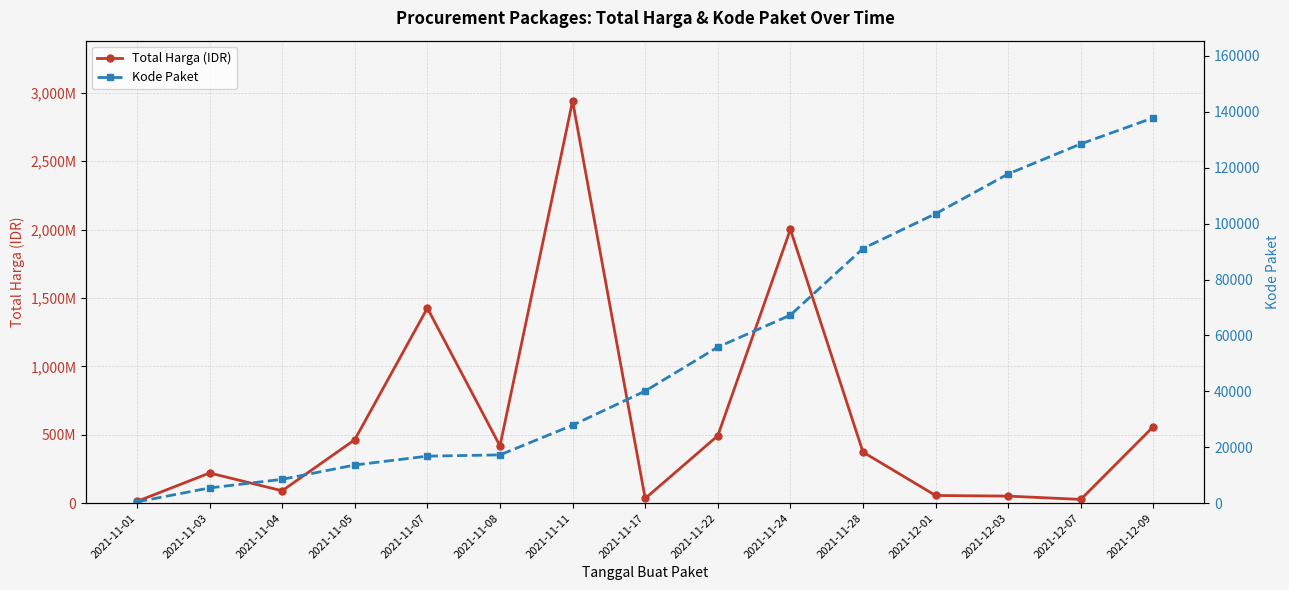

At which label does Kode Paket reach its minimum?

2021-11-01